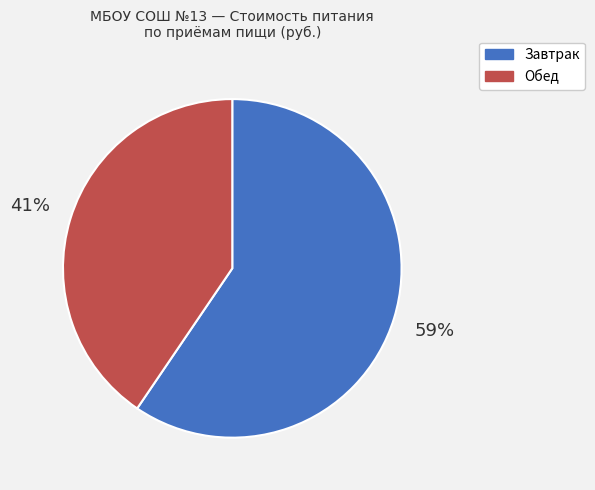

Combined, do Завтрак and Обед account for over 50%?

Yes